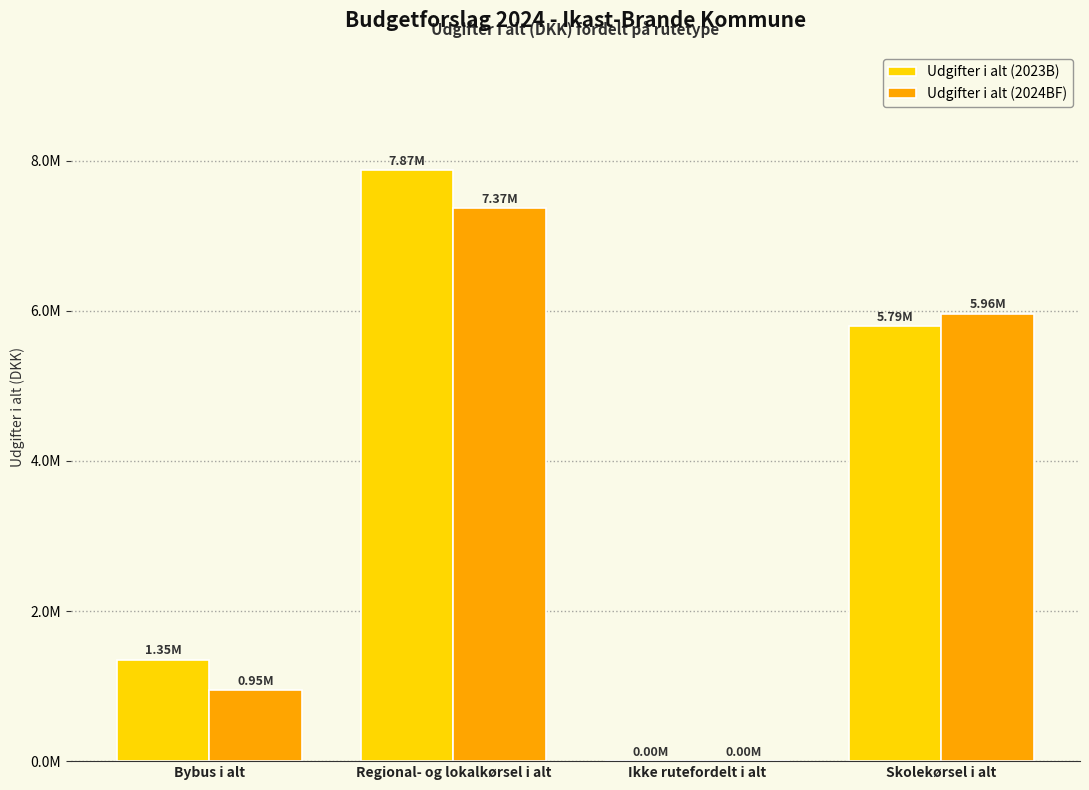

Are the bars grouped side by side (vs. stacked)?

Yes